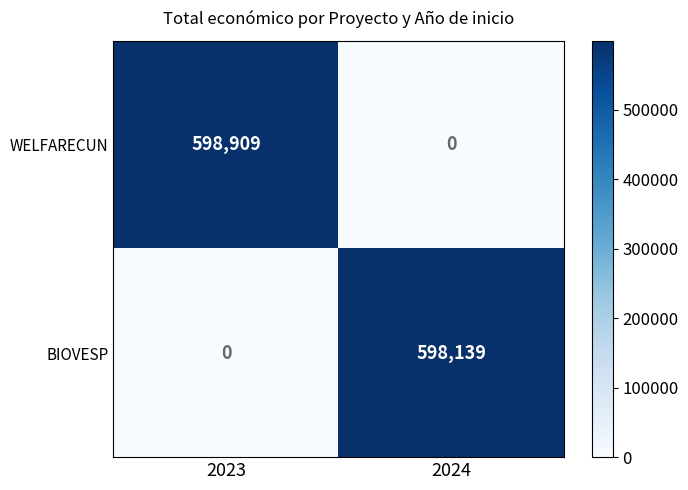

Read the BIOVESP value at 2024, to the nearest 10.

598140